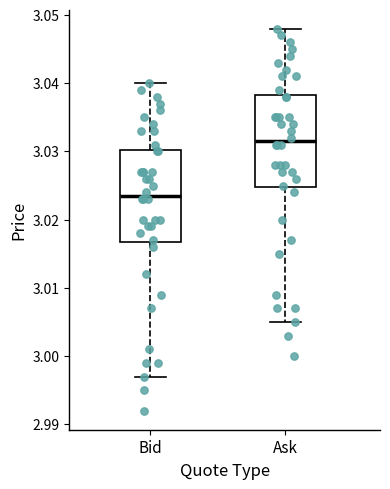

Reading left to right, transcribe this box plot: for each box, give where its median line is, the range the box spans, and where its two whiskers end, as read against the y-axis. The values are not printed on the chart, so give them approximately, as read against the axis.

Bid: median 3.024, box 3.017 to 3.030, whiskers 2.997 to 3.040
Ask: median 3.032, box 3.025 to 3.038, whiskers 3.005 to 3.048